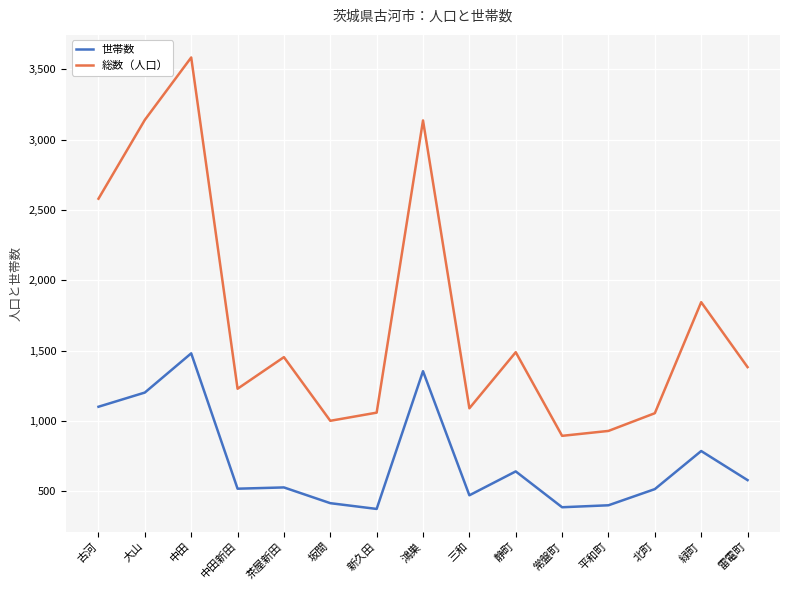

At how many categories does at least one series exceed 953?

13